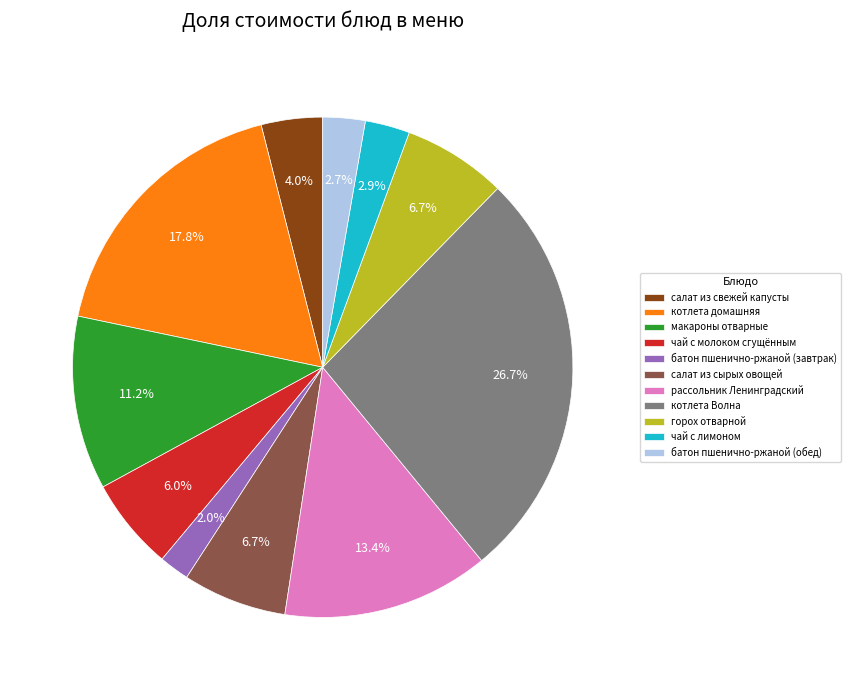

Does any single category account for the majority?

No